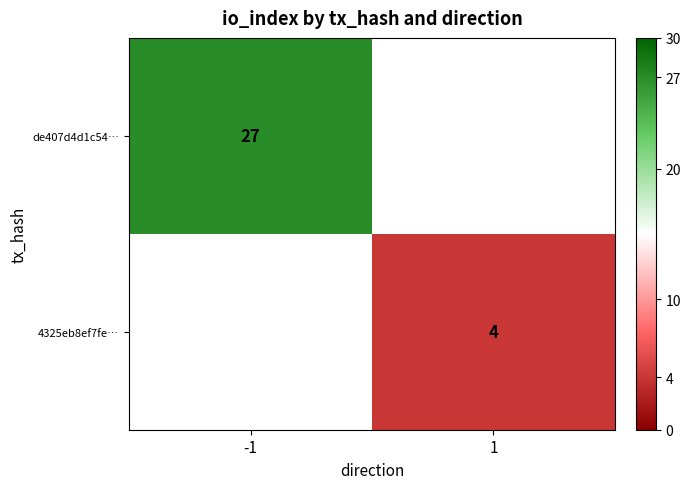

The de407d4d1c54… series shows 27 at -1. True or false?

True